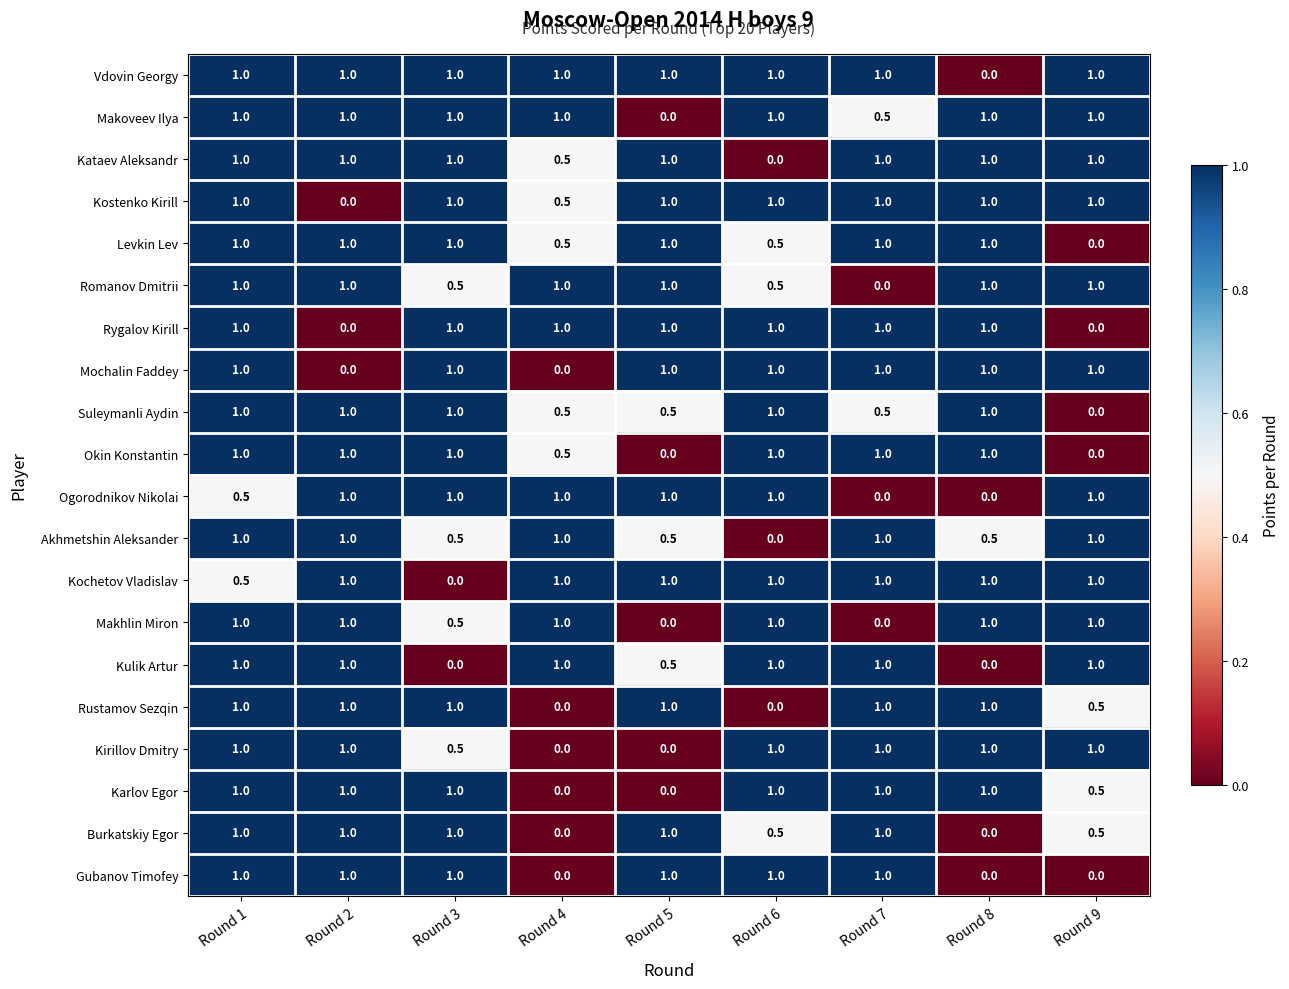

At which category is the sum across all series the highest?

Round 1